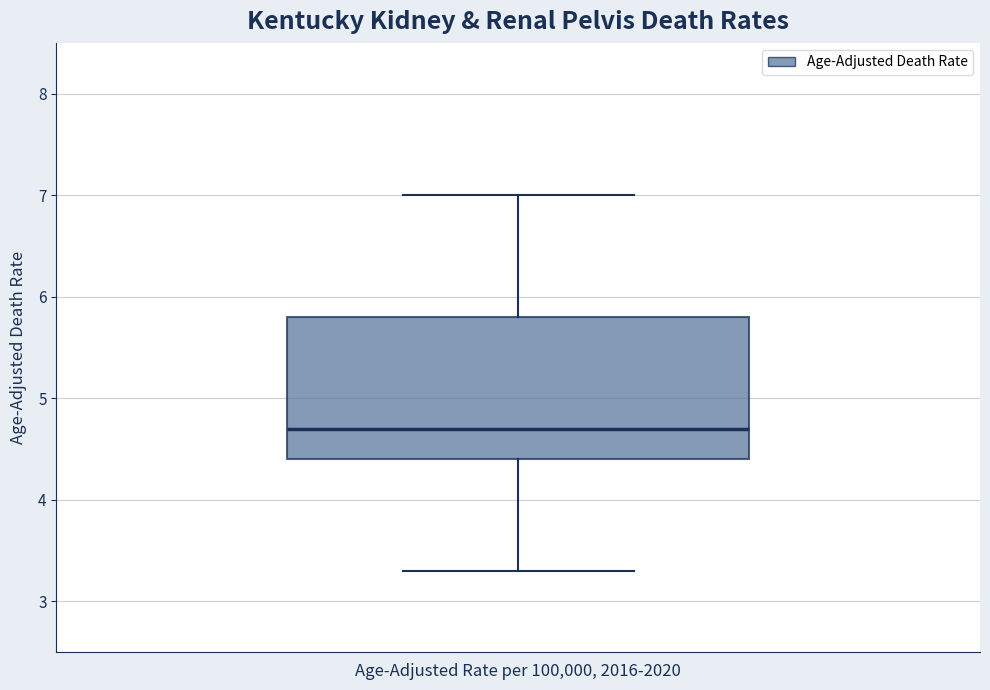

Where does the upper whisker of the box end on the y-axis? The values are not printed on the chart, so give them approximately, as read against the axis.

7.0